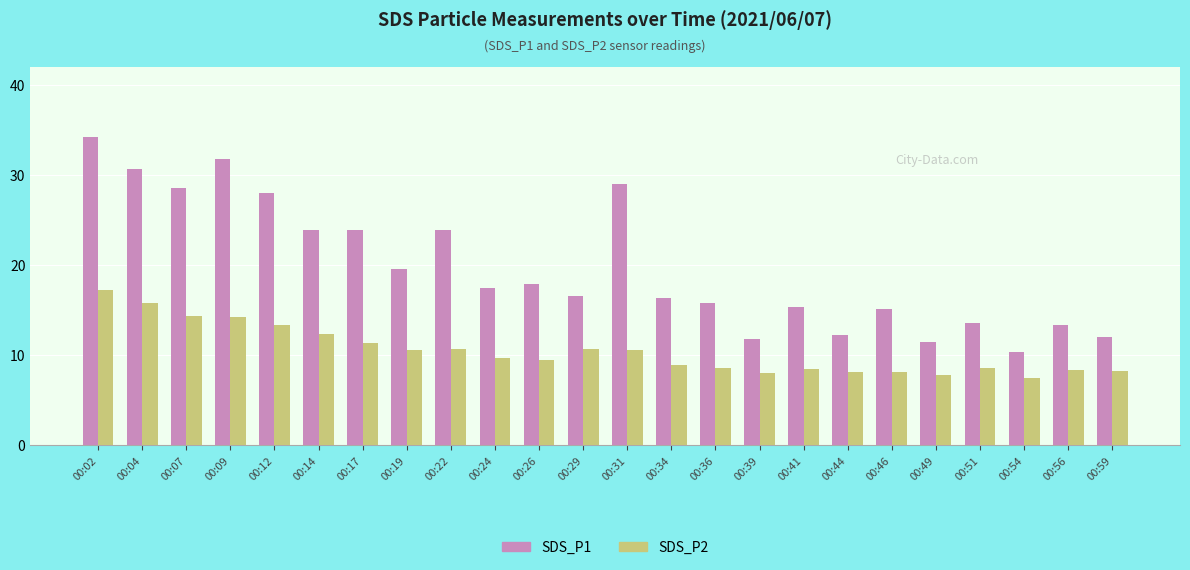

Rank the series by their maximum value, from highest to lowest.

SDS_P1, SDS_P2